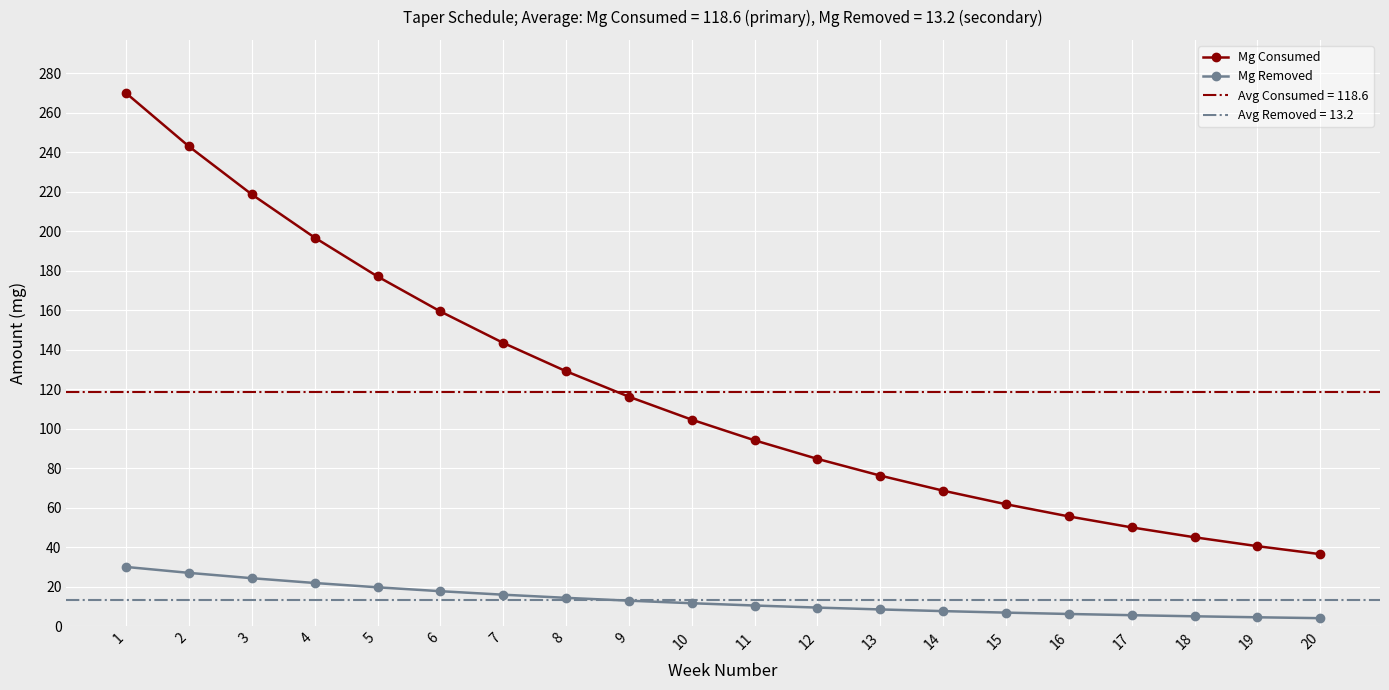

What is the greatest value displayed?

270.0